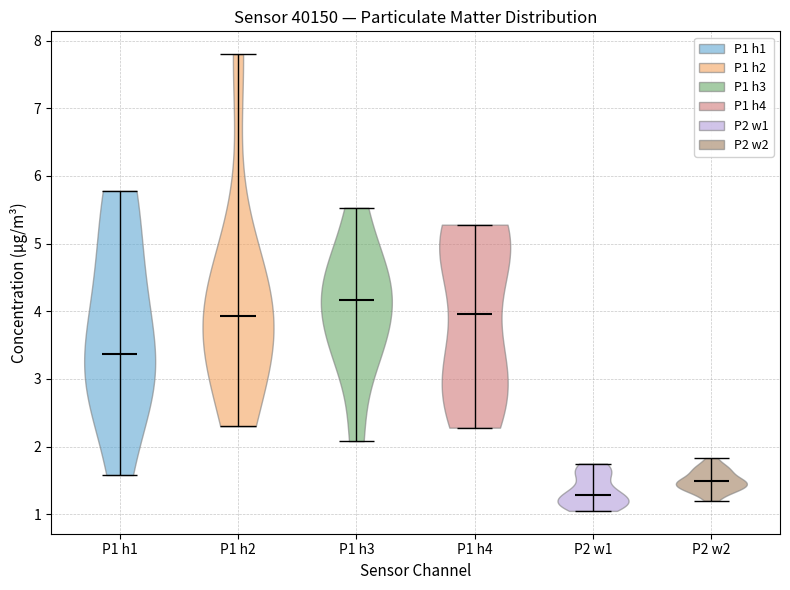

Reading left to right, read every violin against the y-axis: where its median line is, and the lowest and highest points it reaches. The values are not printed on the chart, so give them approximately, as read against the axis.

P1 h1: median line 3.4, lowest point 1.6, highest point 5.8
P1 h2: median line 3.9, lowest point 2.3, highest point 7.8
P1 h3: median line 4.2, lowest point 2.1, highest point 5.5
P1 h4: median line 4.0, lowest point 2.3, highest point 5.3
P2 w1: median line 1.3, lowest point 1.1, highest point 1.8
P2 w2: median line 1.5, lowest point 1.2, highest point 1.8